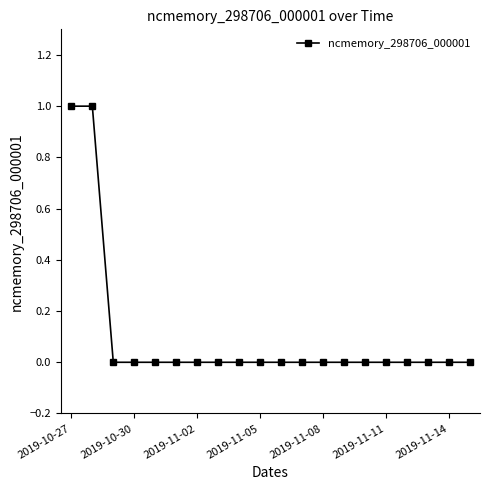

Count the values in the range 0 to 1.

20